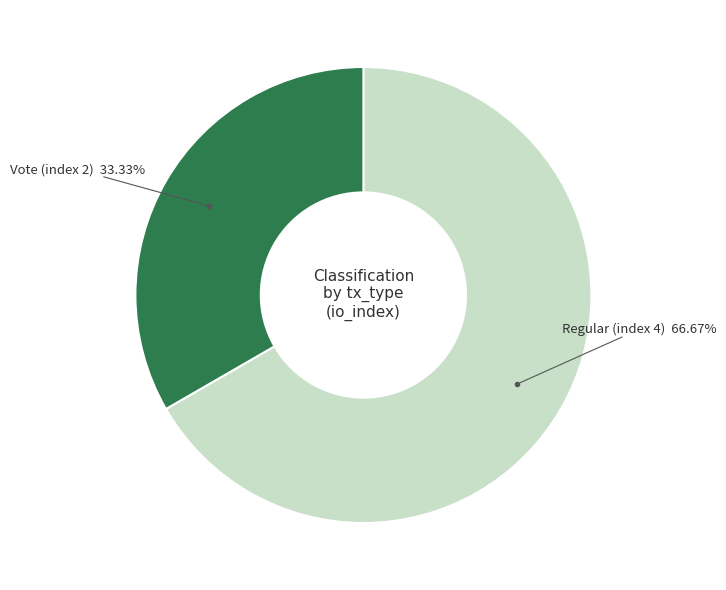

Is there a majority slice in this chart?

Yes